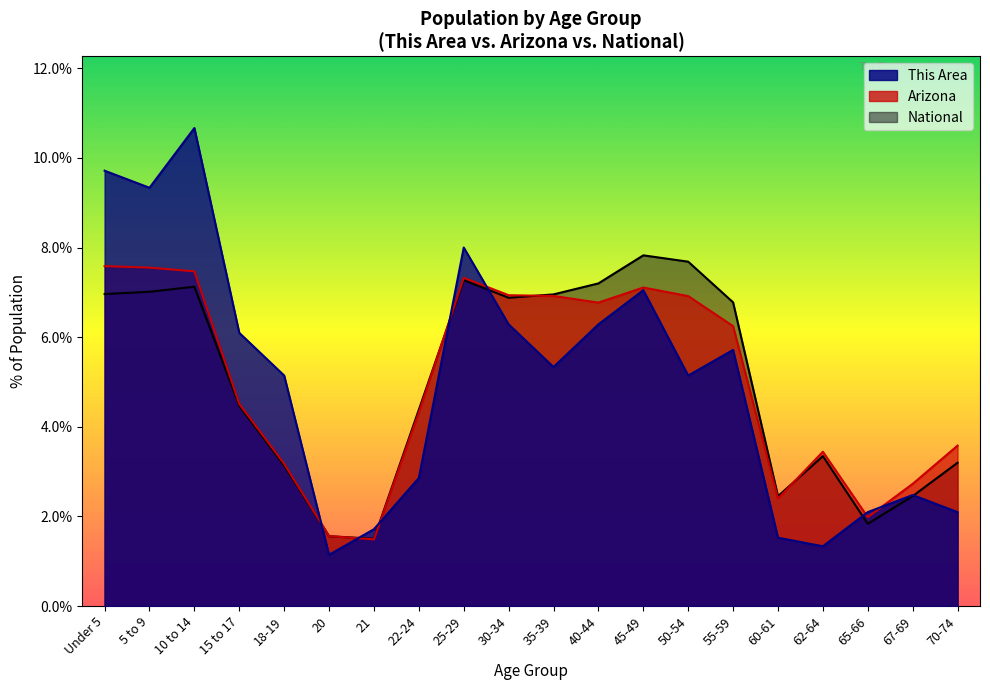

True or false: National has more than 2 interior local peaks.

True